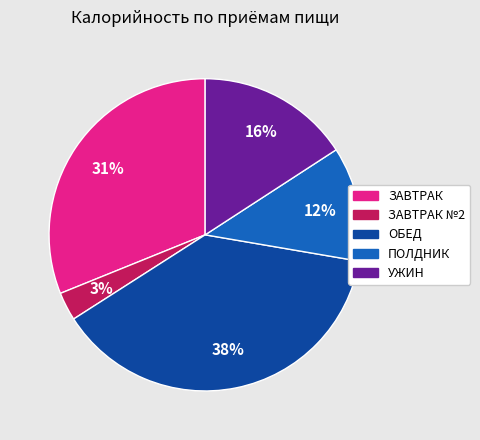

Is there any slice that represents more than half of the pie?

No